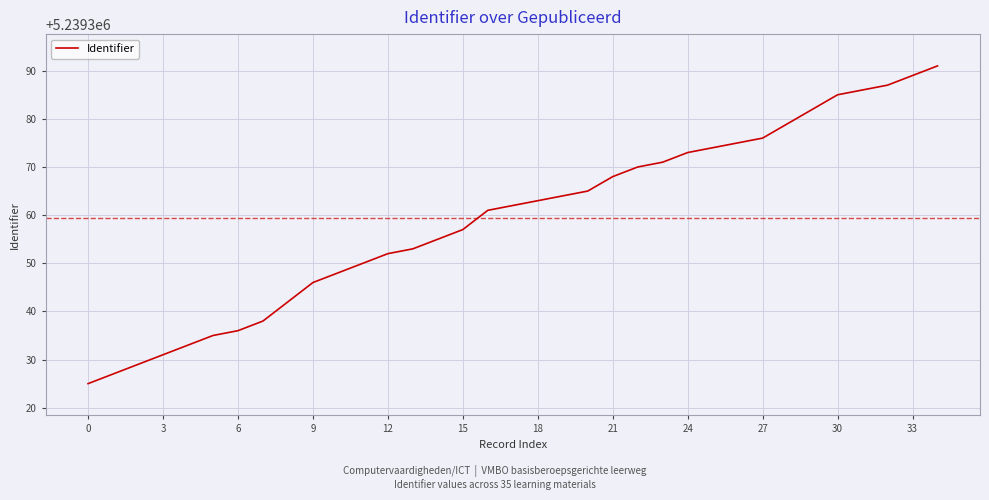

What is the maximum value shown in the chart?

5239391